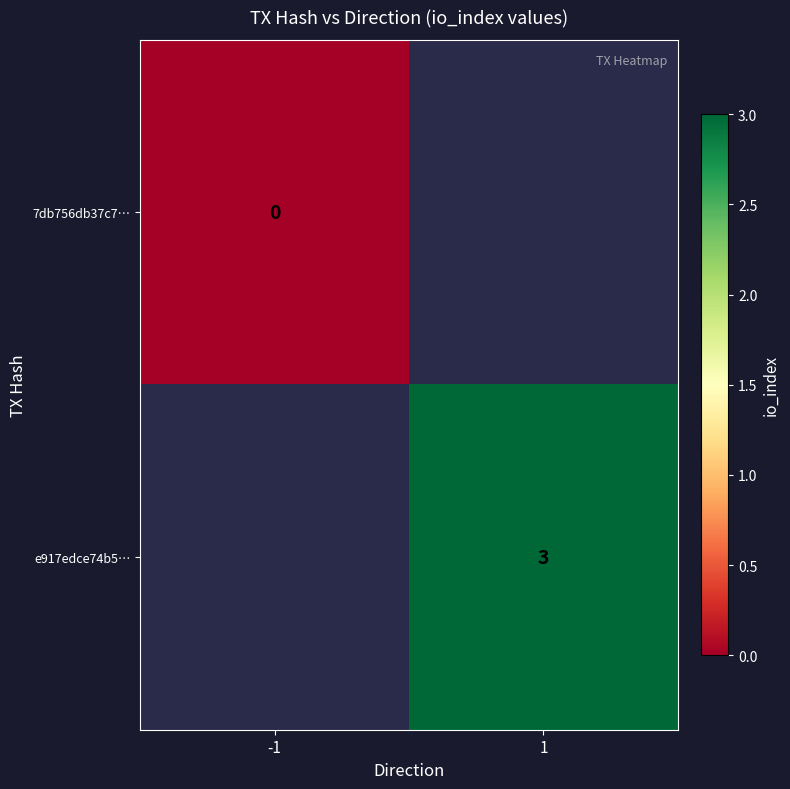

Is it true that e917edce74b5… equals 5 at 1?

False